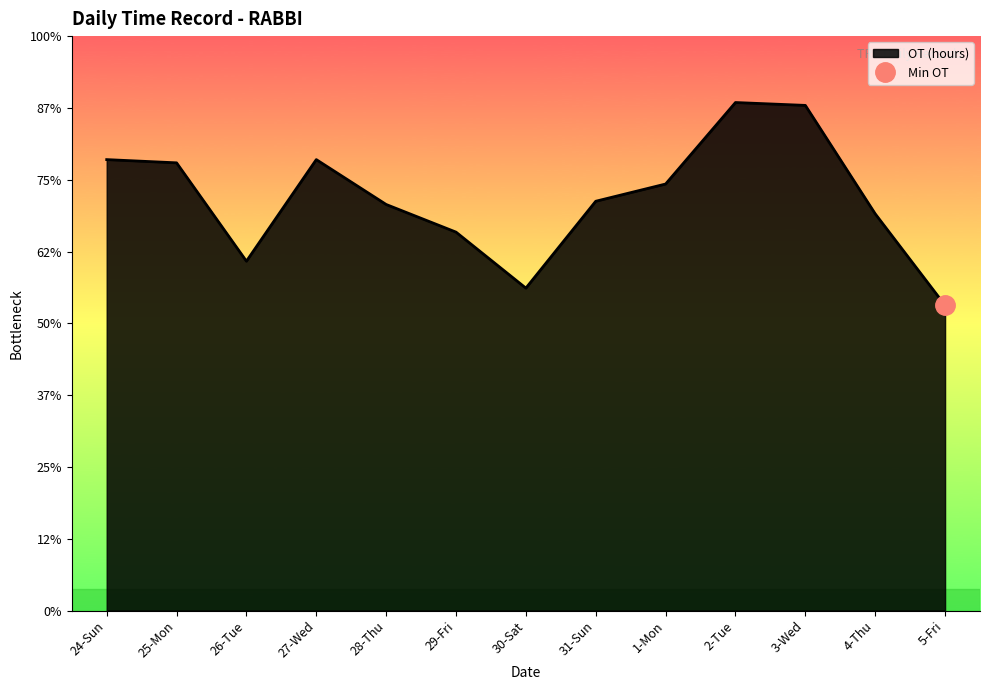

Where is the first local minimum?

26-Tue